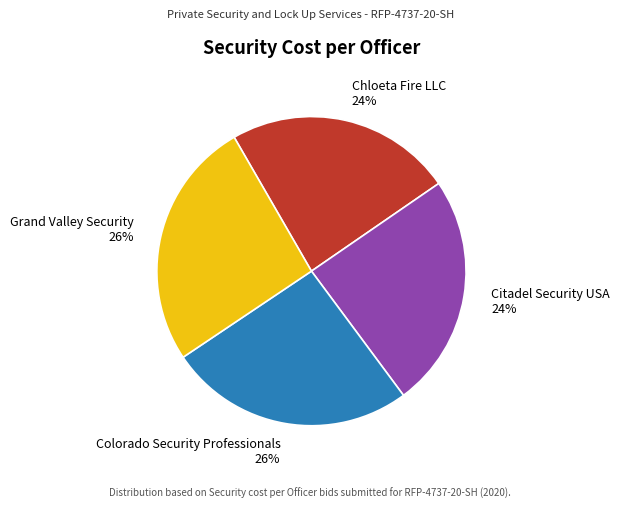

To the nearest percent, what portion does Colorado Security Professionals represent?

26%